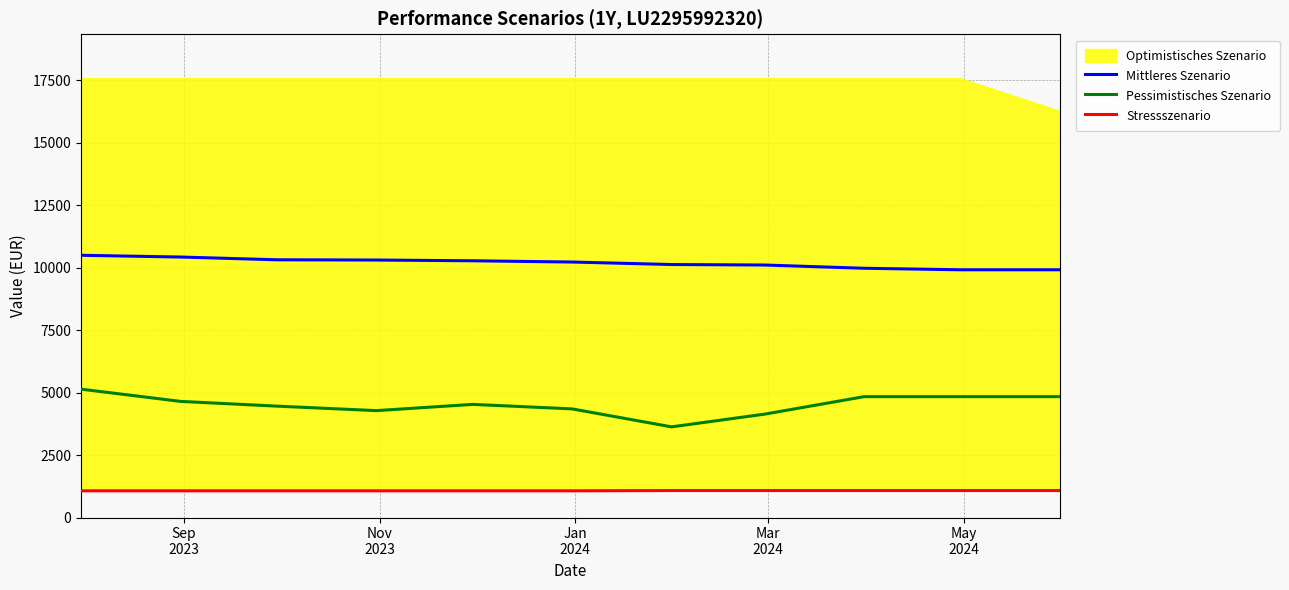

At how many categories does at least one series exceed 2842?

11